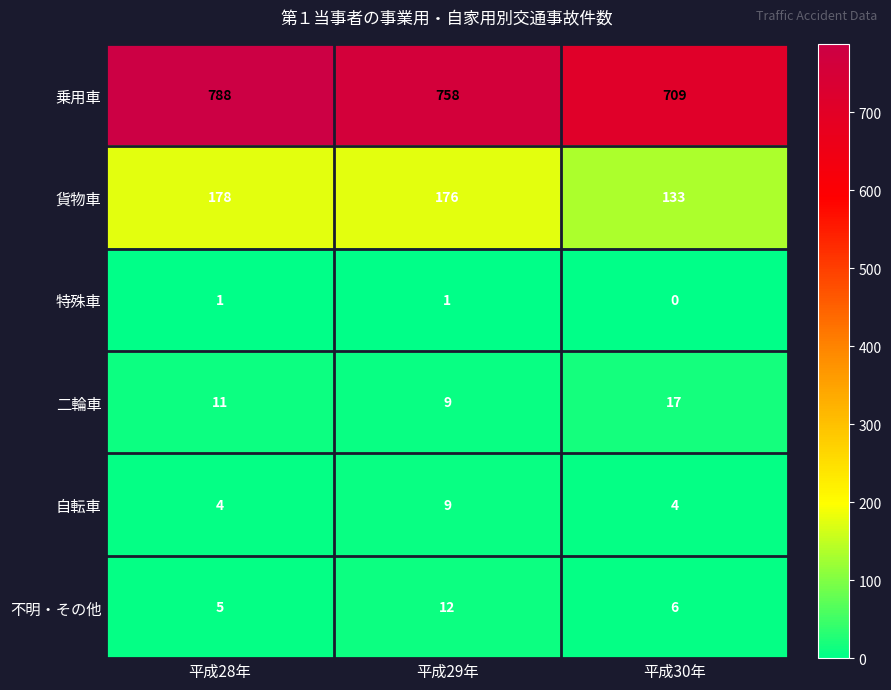

Reading right to left, extract all data points from this chart.

乗用車: 709	758	788
貨物車: 133	176	178
特殊車: 0	1	1
二輪車: 17	9	11
自転車: 4	9	4
不明・その他: 6	12	5